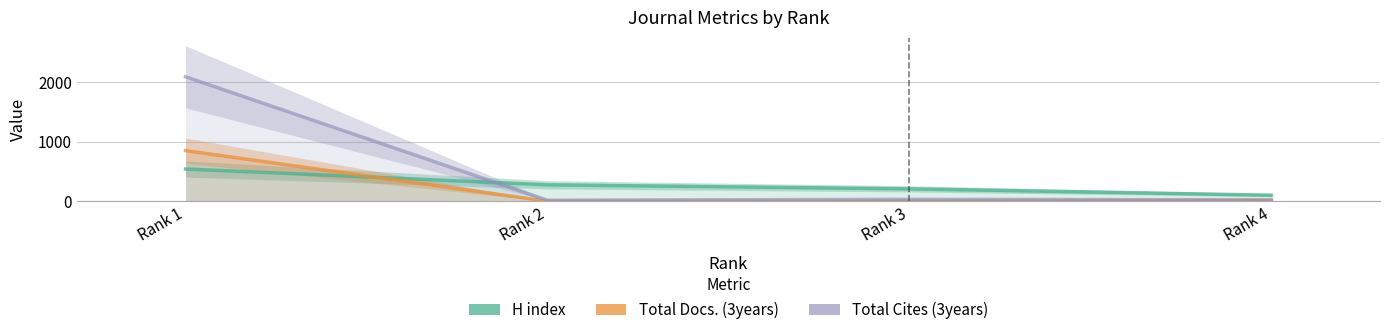

Reading left to right, what are all the values shown in this chart?

H index: Rank 1=542	Rank 2=276	Rank 3=208	Rank 4=101
Total Docs. (3years): Rank 1=851	Rank 2=0	Rank 3=0	Rank 4=11
Total Cites (3years): Rank 1=2094	Rank 2=16	Rank 3=32	Rank 4=24